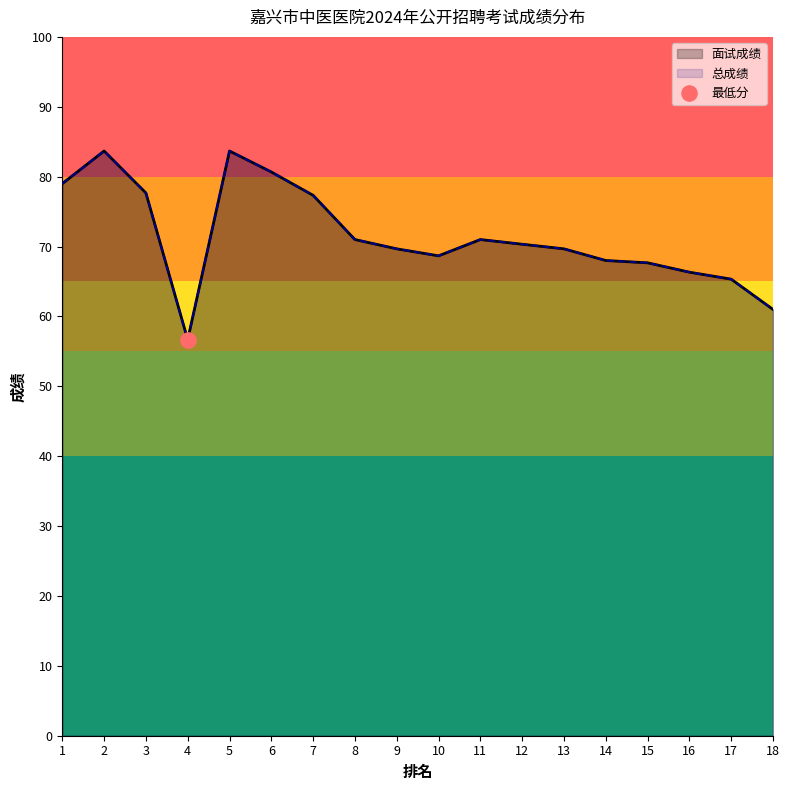

What is the total value across all series at 6?

161.3